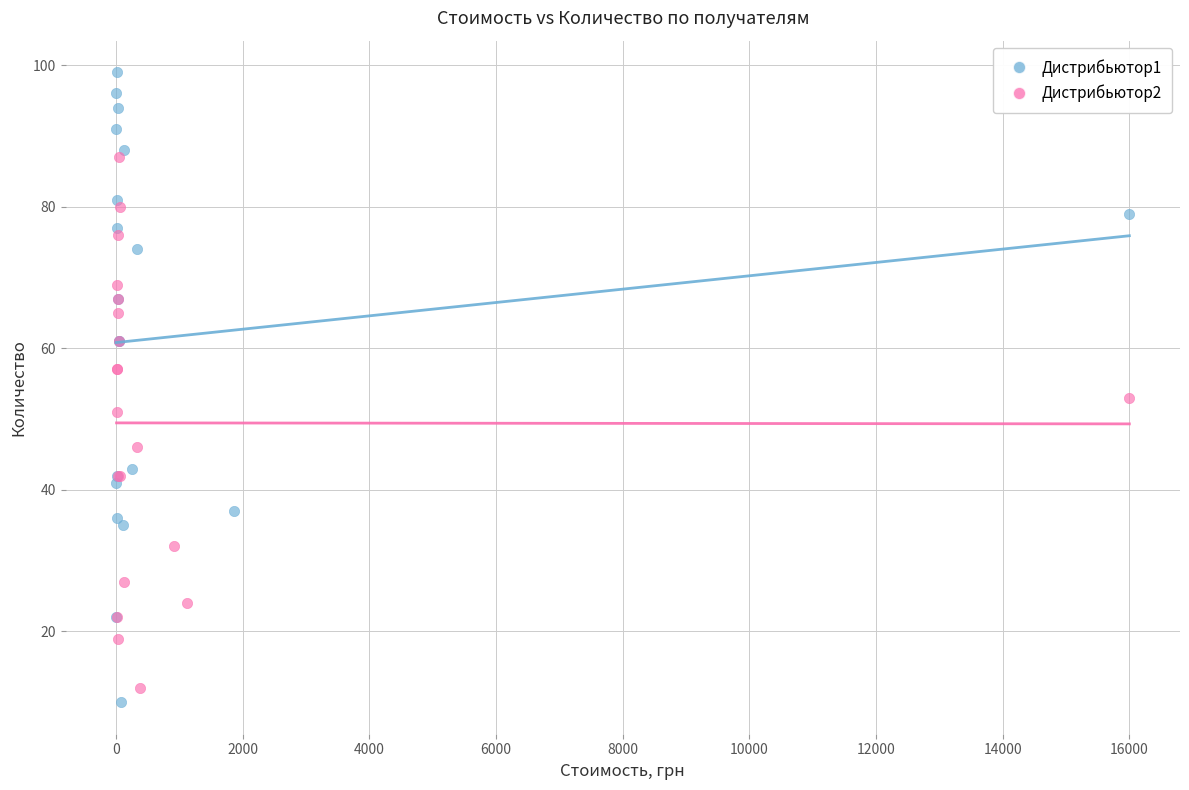

Which series has the largest Y range (max minus min)?

Дистрибьютор1